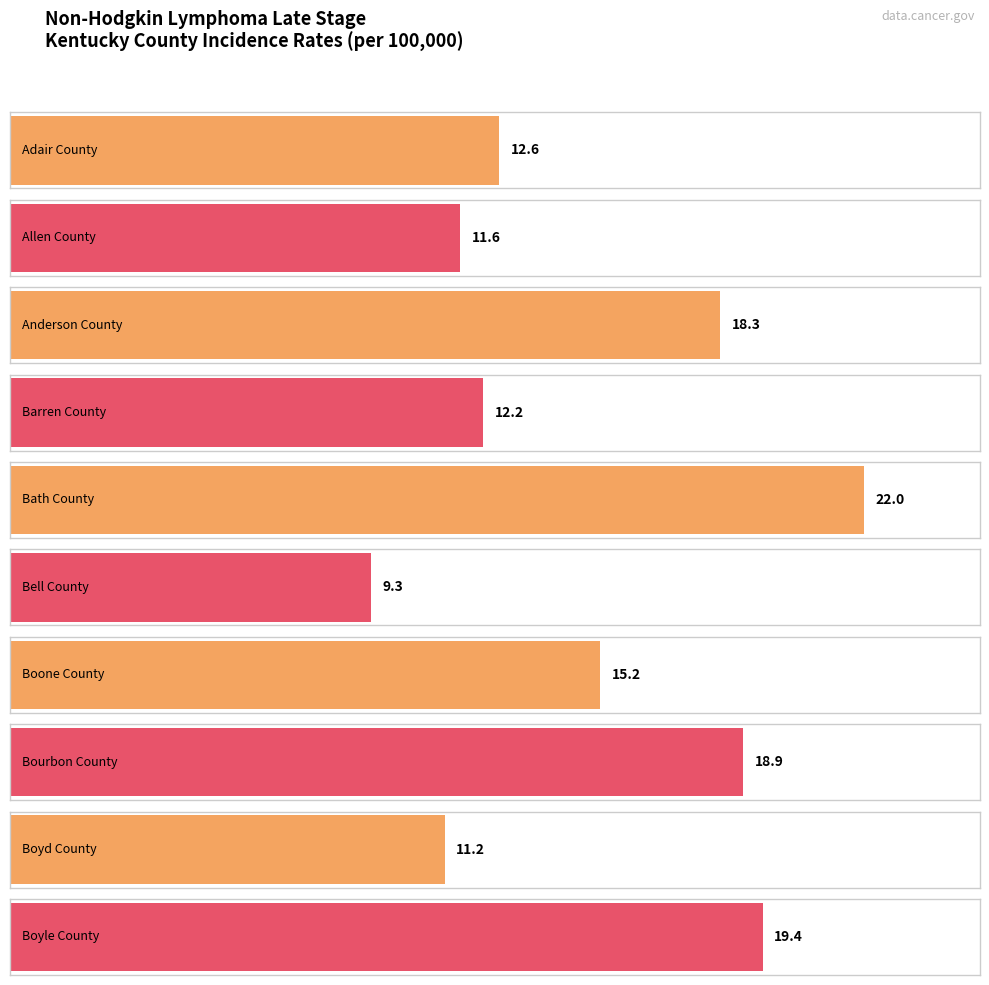

What is the change in value from Anderson County to Bell County?

-9.0